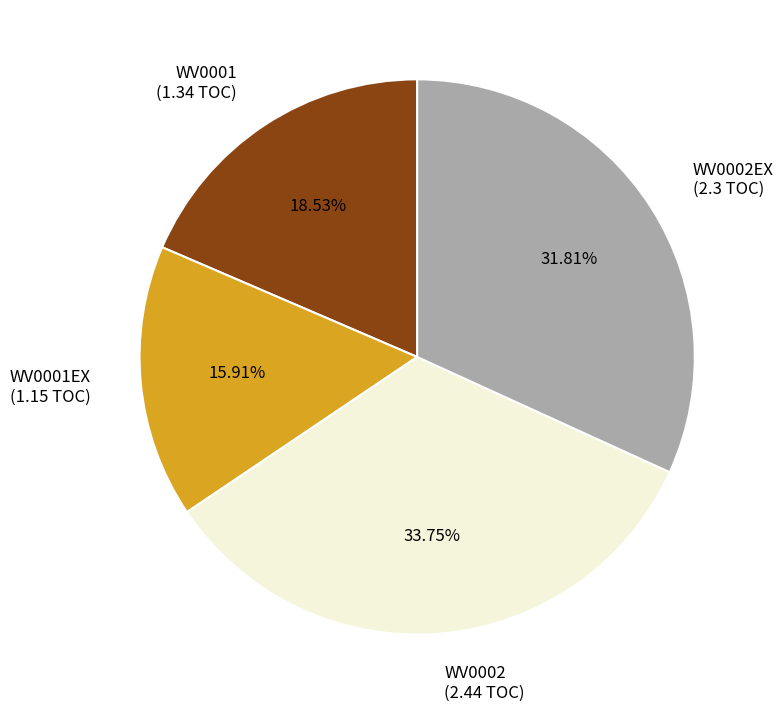

To the nearest percent, what is the difference between the WV0002EX and WV0001EX slice percentages?

16%